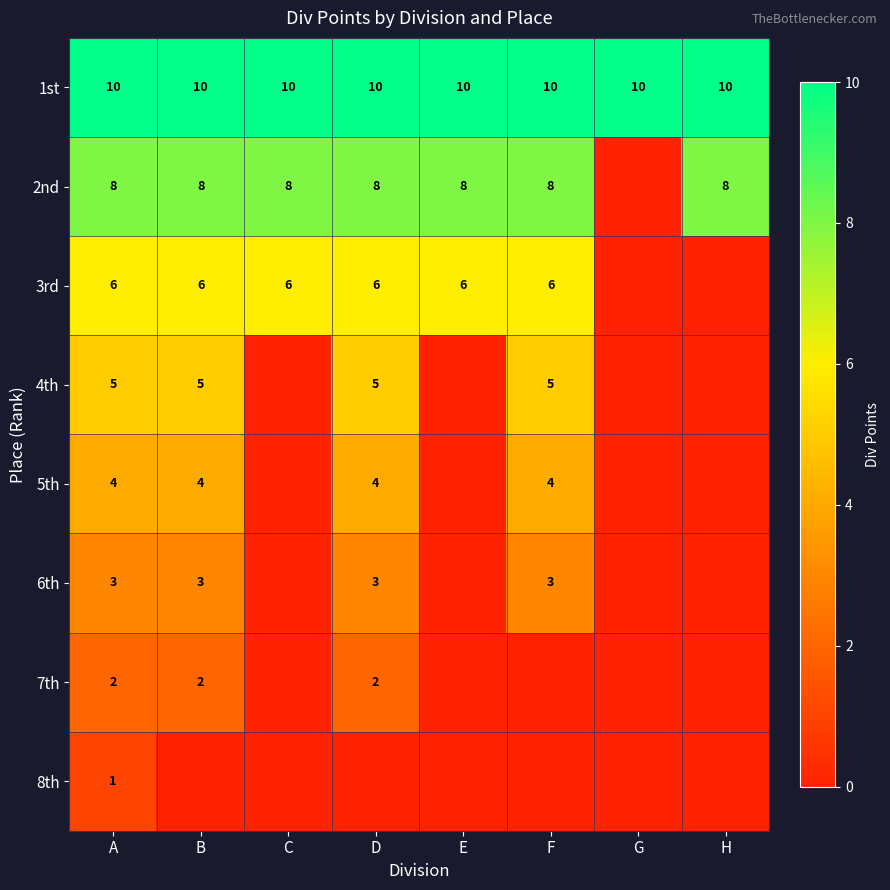

Count the number of categories in the chart.

8